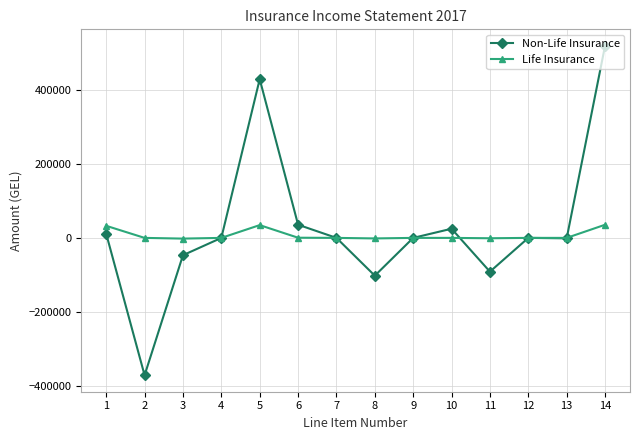

What is the sum of the Non-Life Insurance values at 8 and 10?

-77250.0